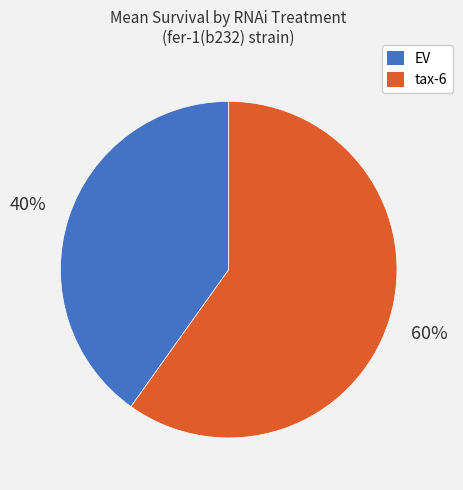

What is the smallest slice in the pie chart?

EV